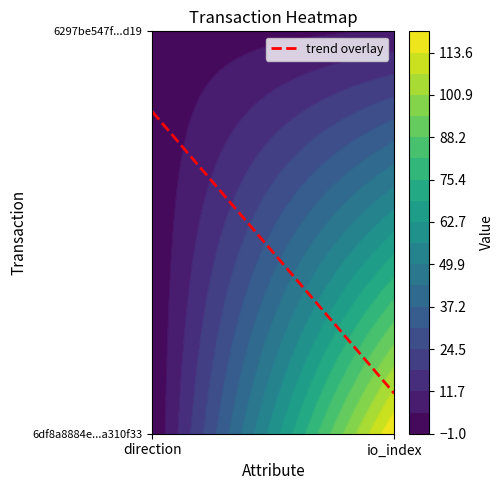

What is the difference between the 6297be547f3f80e2867dc8fd38dc4a6b69a1d19 values at io_index and direction?

5